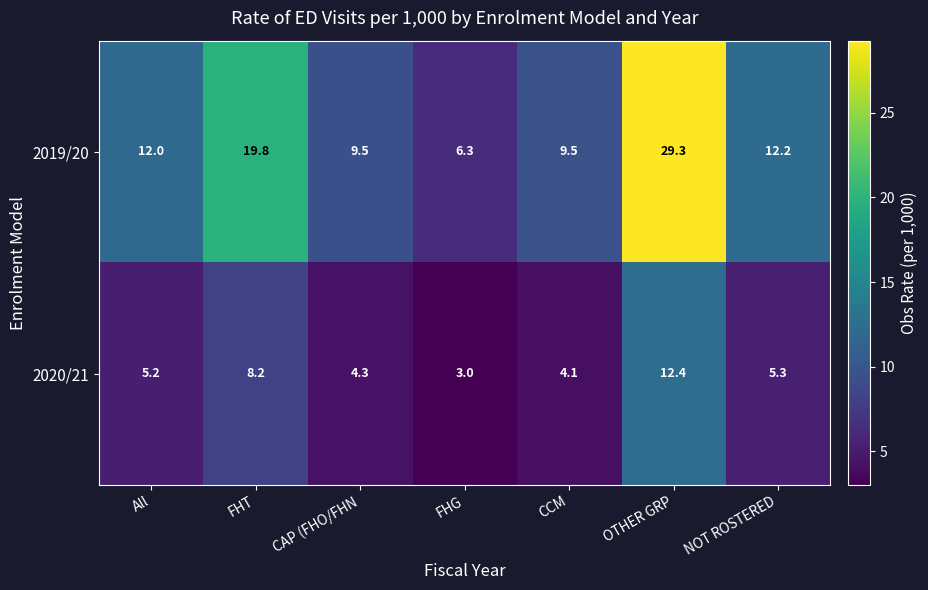

At OTHER GRP, list the series in order from largest to smallest.

2019/20, 2020/21